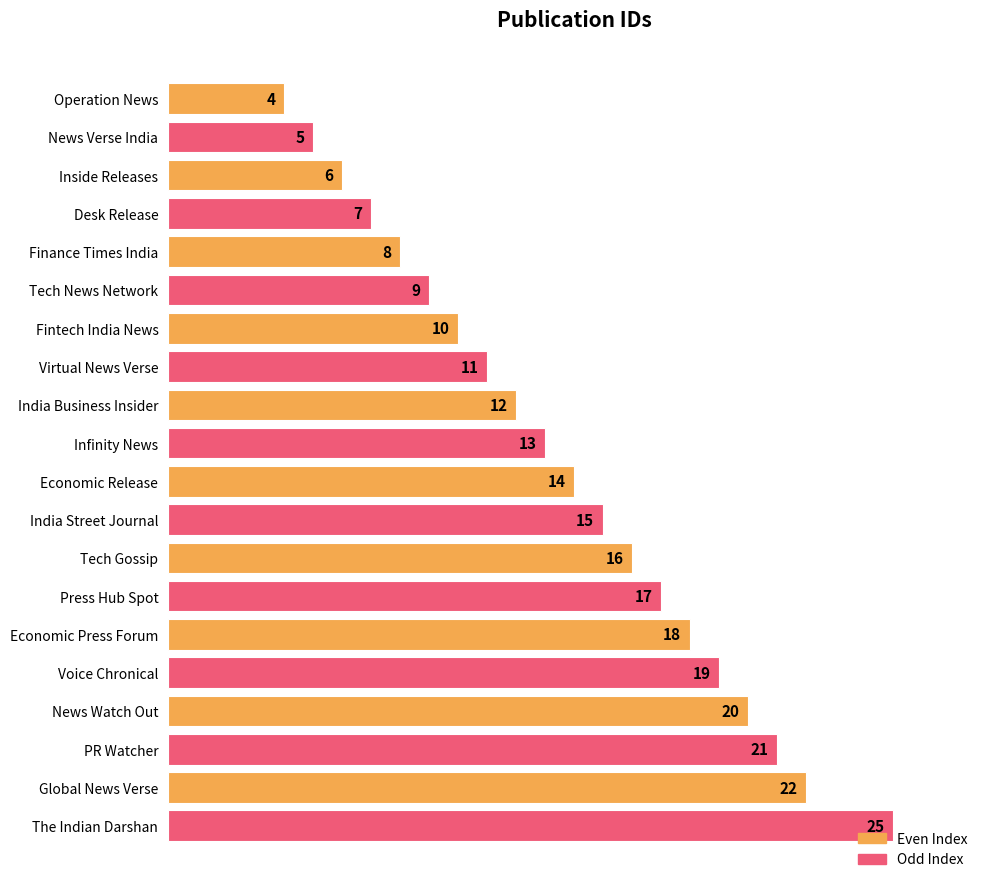

Rank the categories by value from lowest to highest.

Operation News, News Verse India, Inside Releases, Desk Release, Finance Times India, Tech News Network, Fintech India News, Virtual News Verse, India Business Insider, Infinity News, Economic Release, India Street Journal, Tech Gossip, Press Hub Spot, Economic Press Forum, Voice Chronical, News Watch Out, PR Watcher, Global News Verse, The Indian Darshan